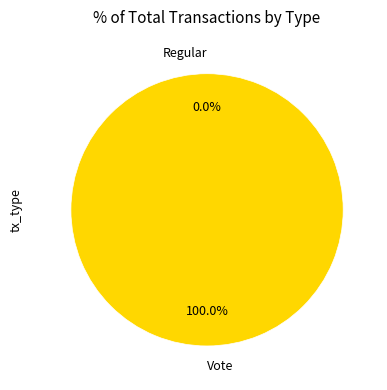

Does Regular account for over 50% of the chart?

No